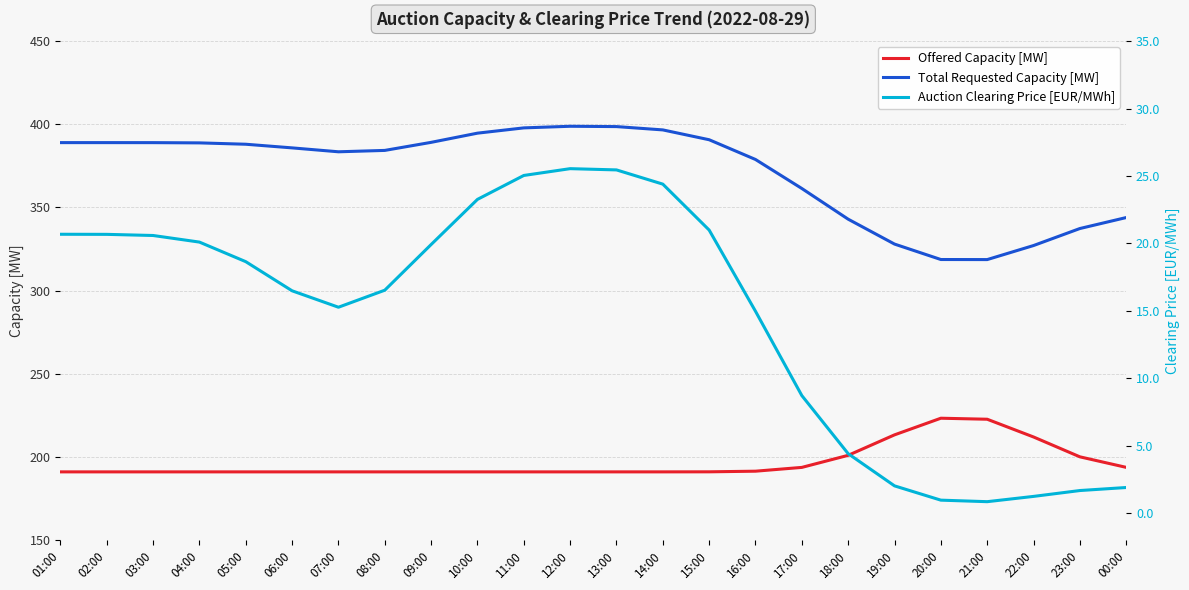

True or false: Total Requested Capacity [MW] has a value of 99.1 at 13:00.

False